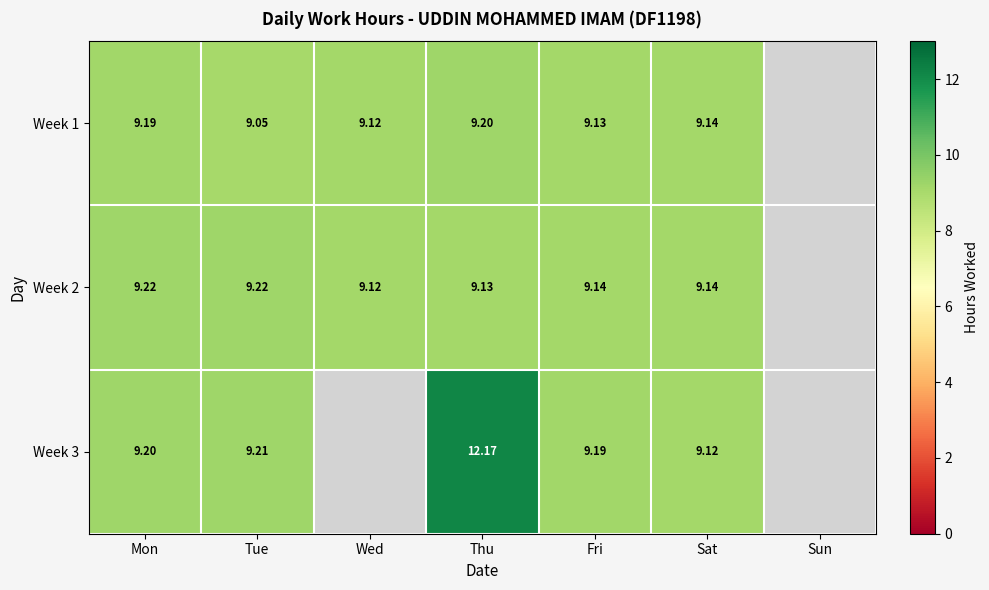

Is it true that Week 2 equals 15.6 at Tue?

False